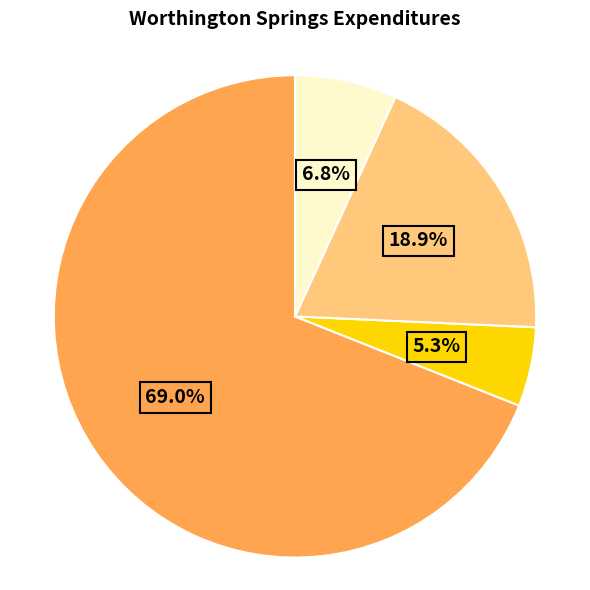

Does any single category account for the majority?

Yes